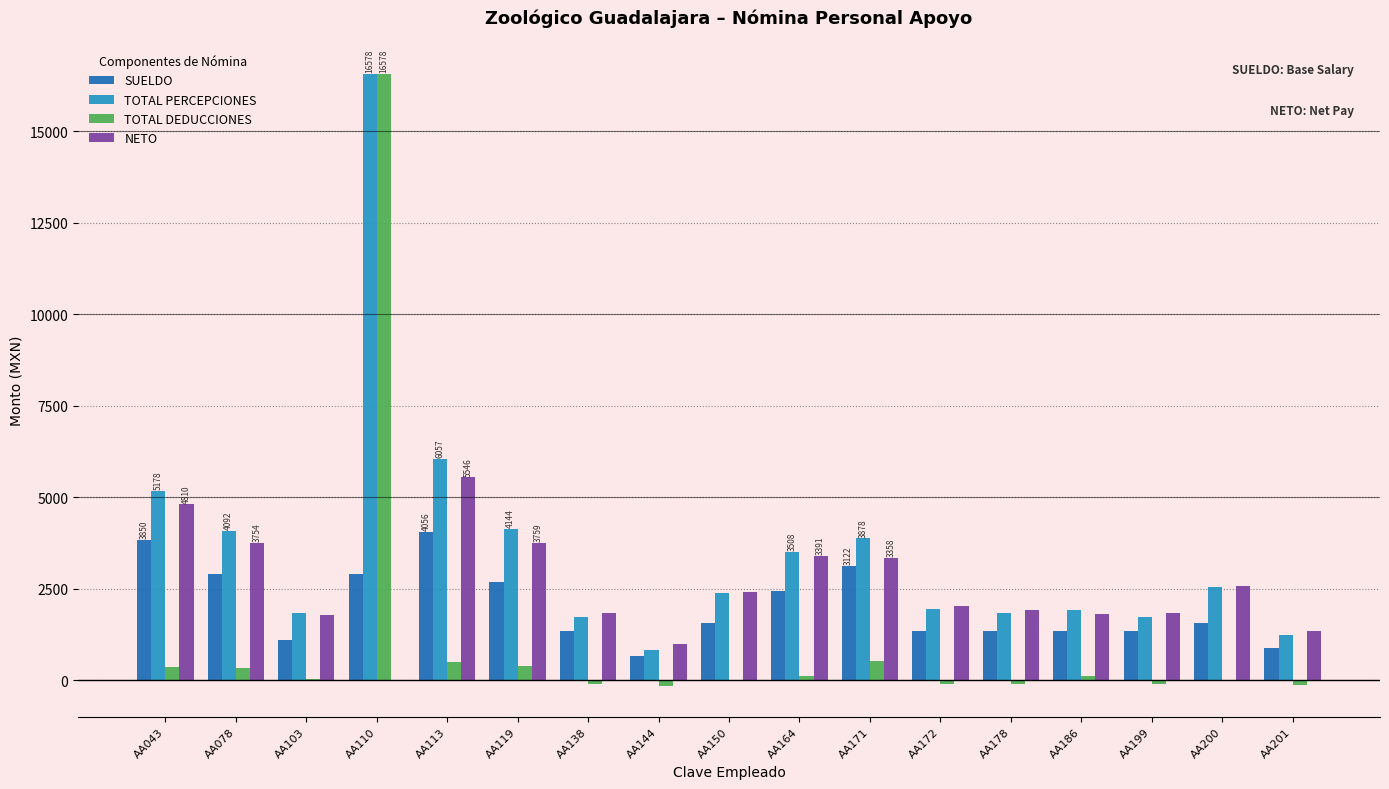

The value of SUELDO at AA172 is 1338.0. True or false?

True